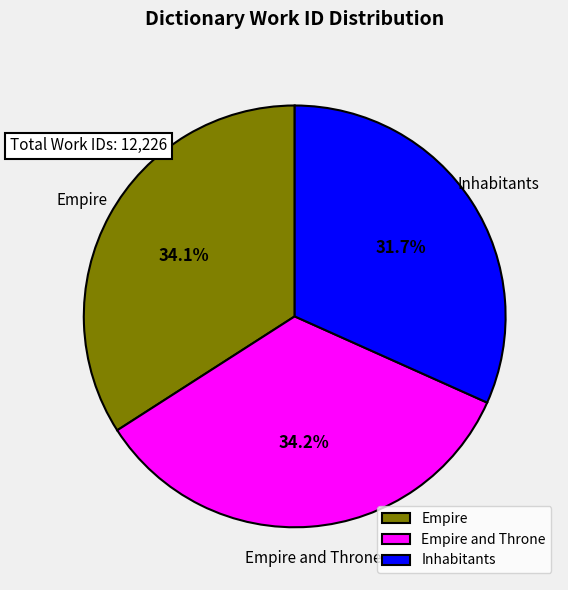

The Inhabitants slice represents 46% of the pie. True or false?

False